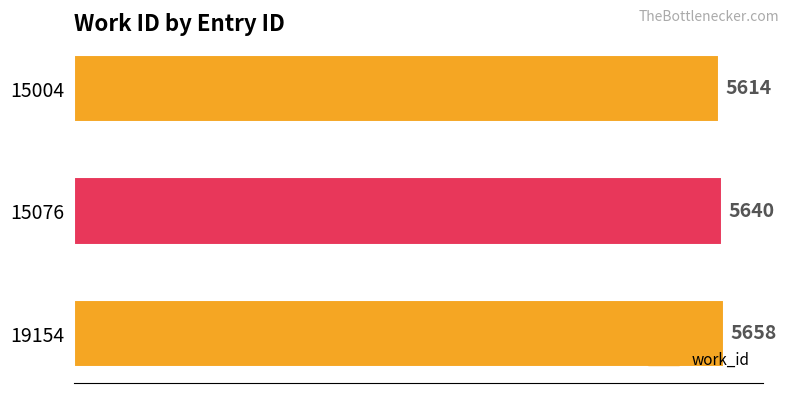

List the labels in order of value, smallest first.

15004, 15076, 19154